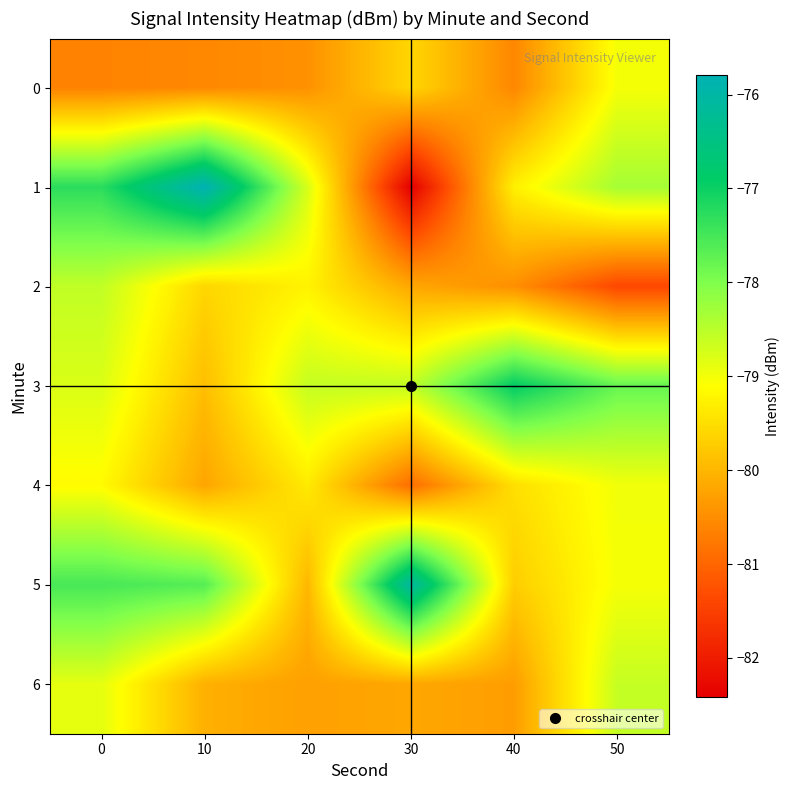

Rank the series at 0 from highest to lowest value.

1, 5, 2, 3, 6, 4, 0